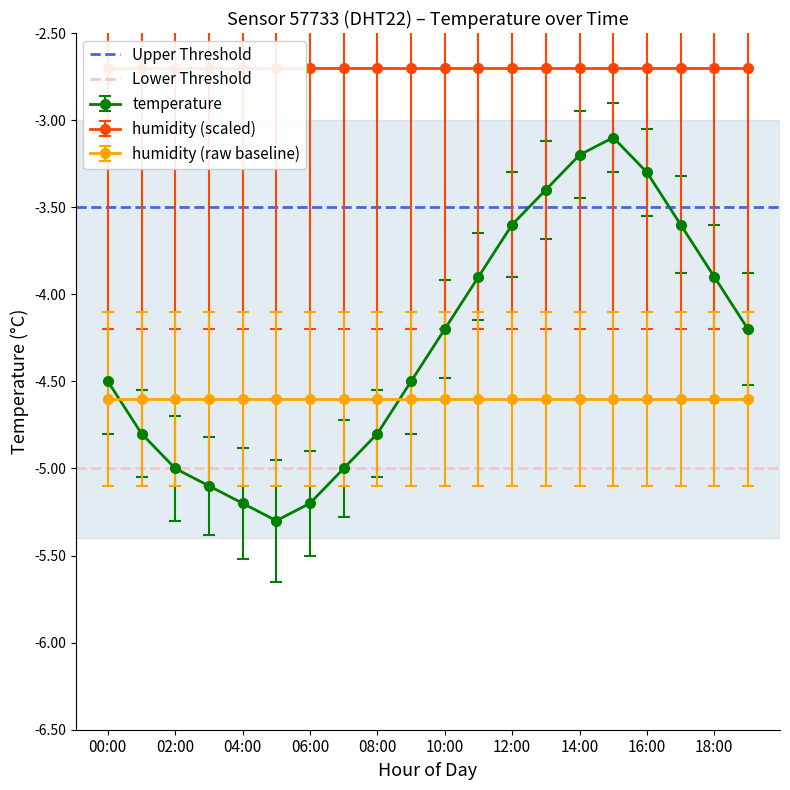

At which label is Upper Threshold closest to -3?

00:00